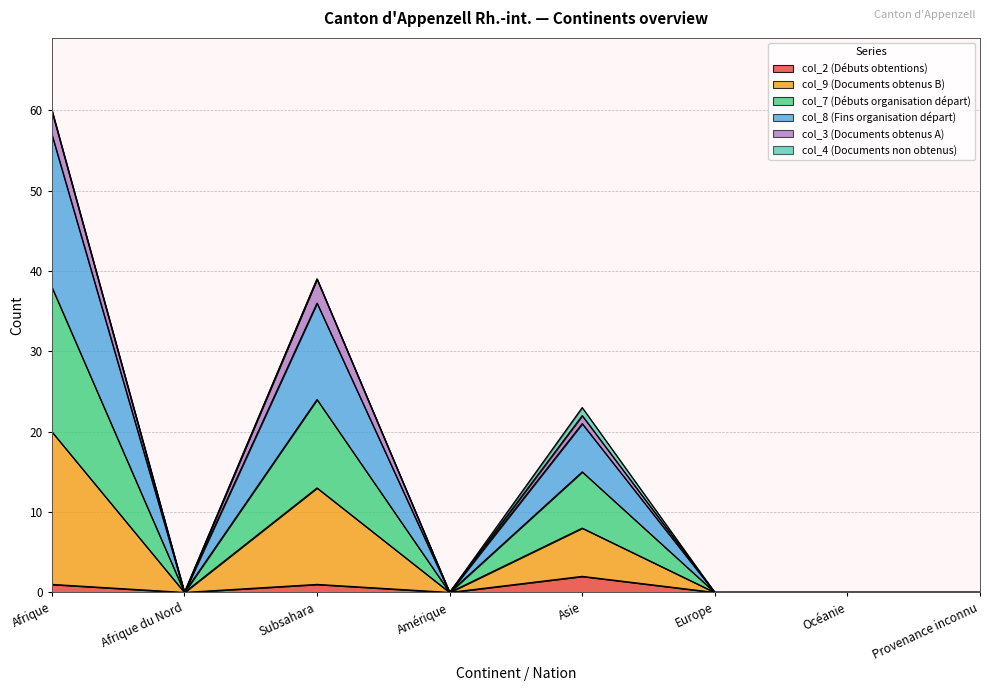

What is the label of the 3rd point from the left?

Subsahara